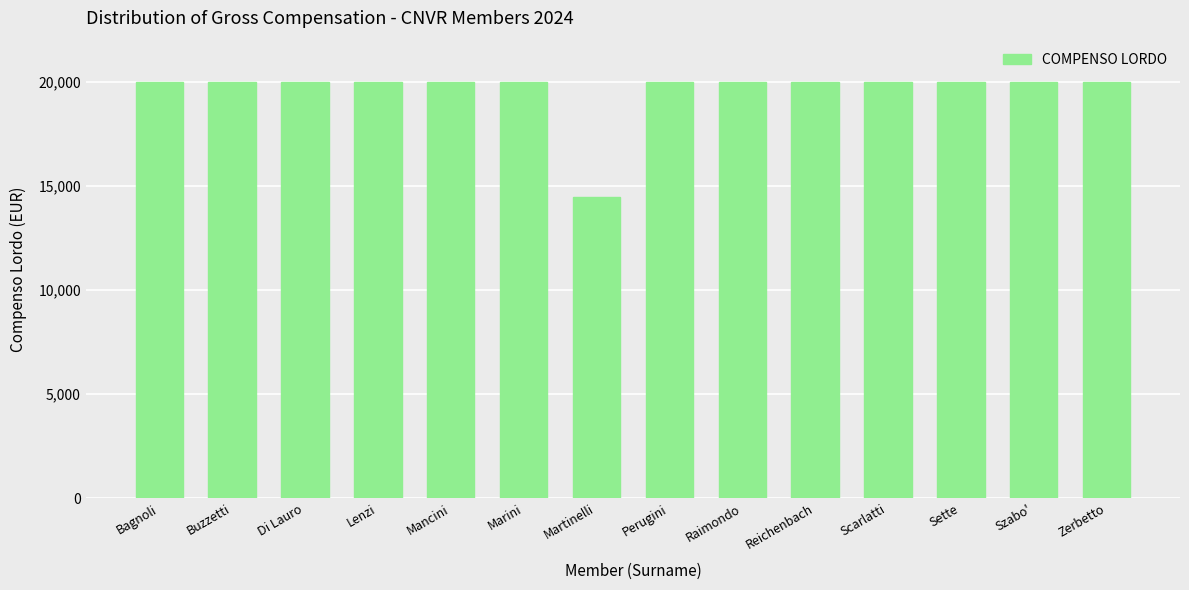

Are the bars horizontal?

No